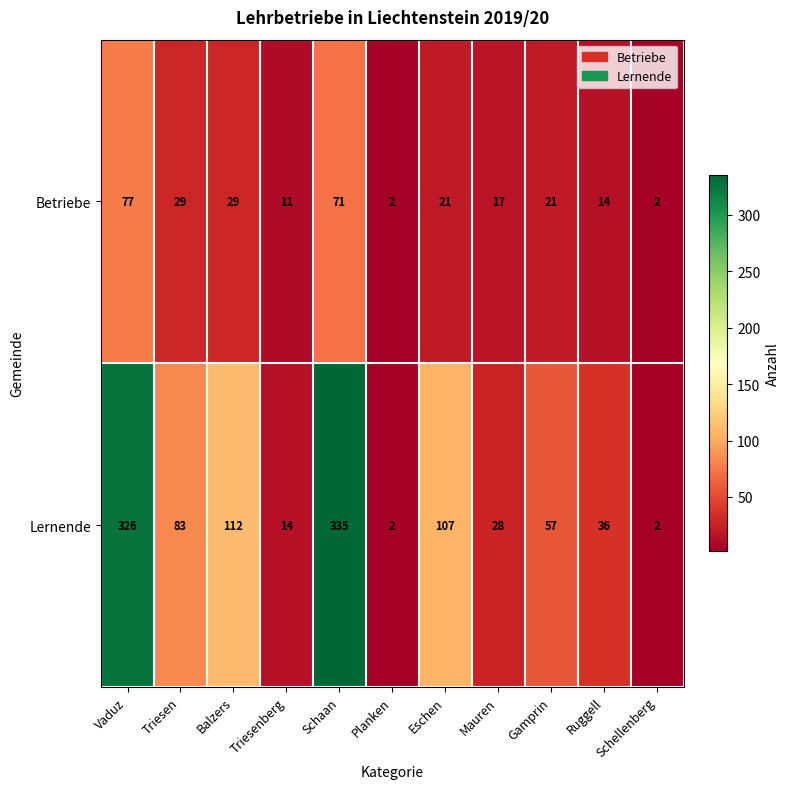

What is the difference between the maximum and minimum values in the Lernende series?

333